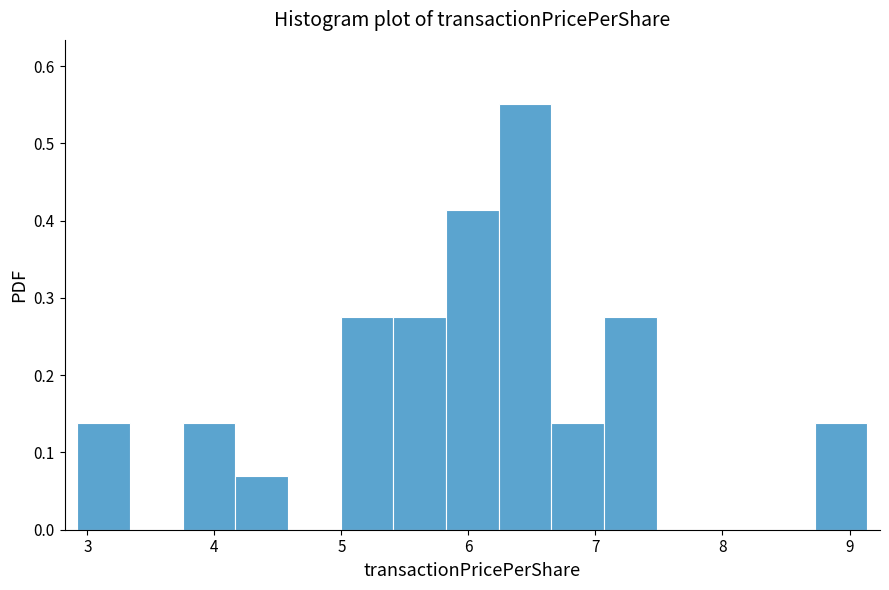

Reading left to right, transcribe this chart: for each bar, give the range it covers on the x-axis and its height. Neither the bar edges nor the heights are printed on the chart, so give them approximately, as read against the axes.

2.9 to 3.3: 0.14
3.3 to 3.7: 0
3.7 to 4.2: 0.14
4.2 to 4.6: 0.07
4.6 to 5.0: 0
5.0 to 5.4: 0.28
5.4 to 5.8: 0.28
5.8 to 6.2: 0.41
6.2 to 6.7: 0.55
6.7 to 7.1: 0.14
7.1 to 7.5: 0.28
7.5 to 7.9: 0
7.9 to 8.3: 0
8.3 to 8.7: 0
8.7 to 9.1: 0.14